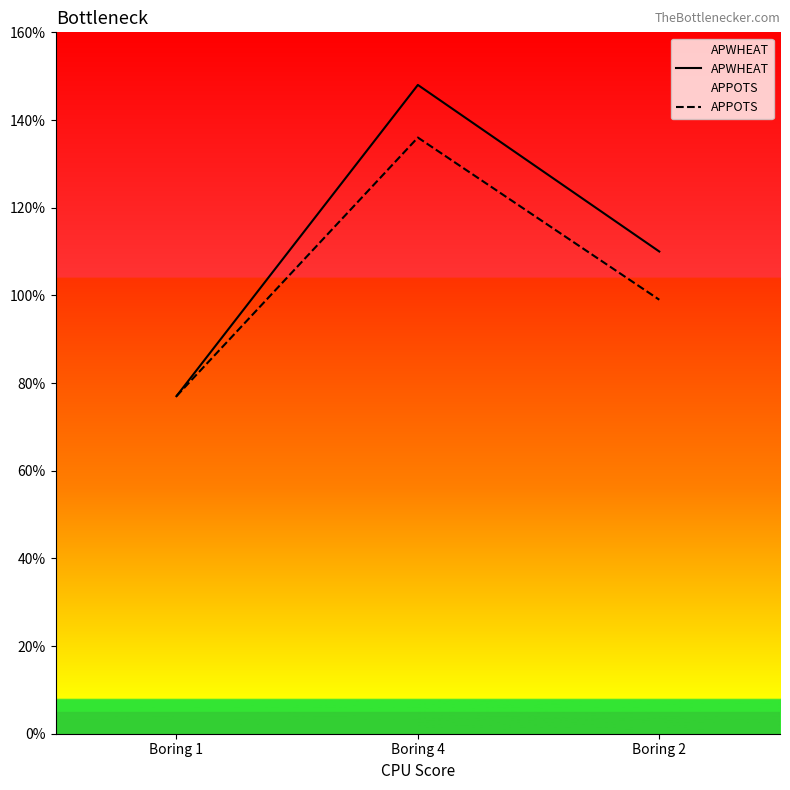

What position from the left is Boring 1?

1